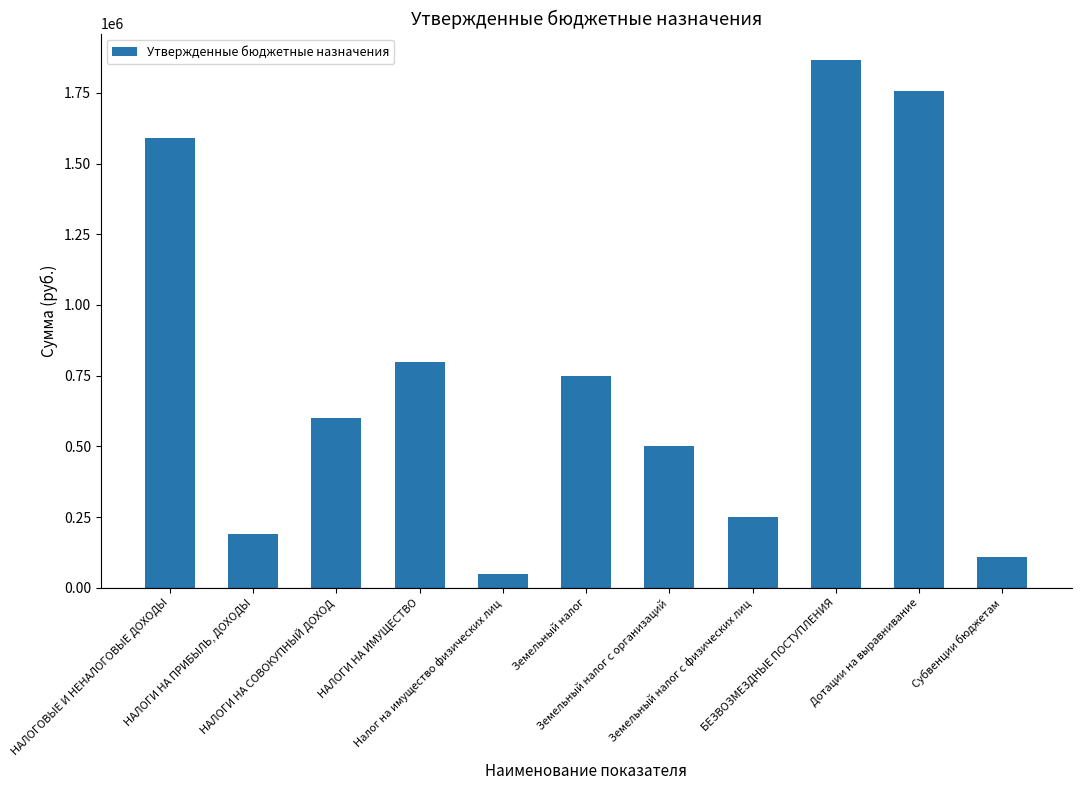

How many series are shown in this chart?

1